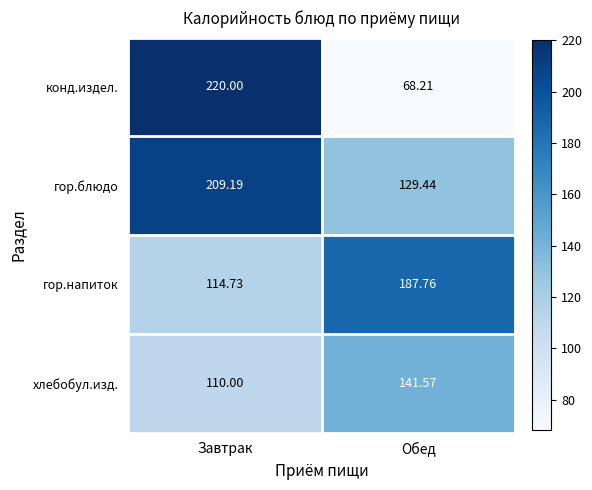

Is the value of конд.издел. at Завтрак greater than the value of гор.блюдо at Обед?

Yes